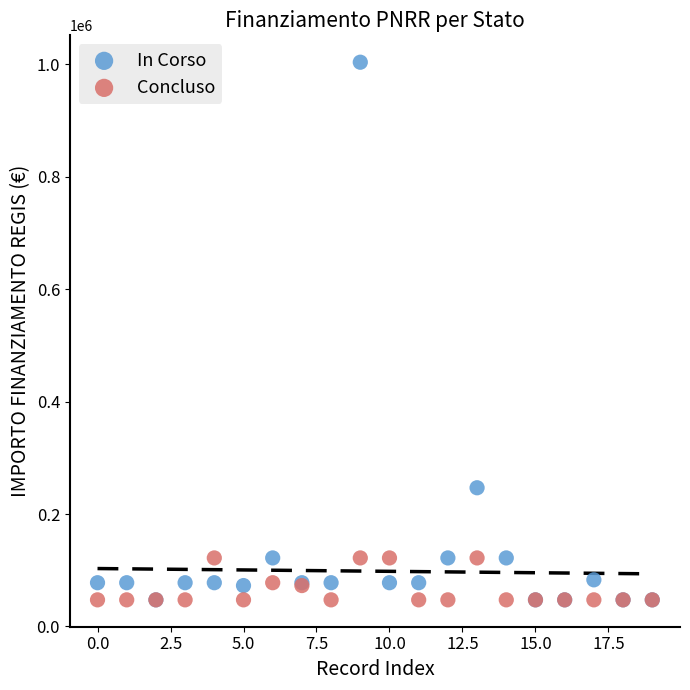

In the In Corso series, what Y value is closest to 525653?

246824